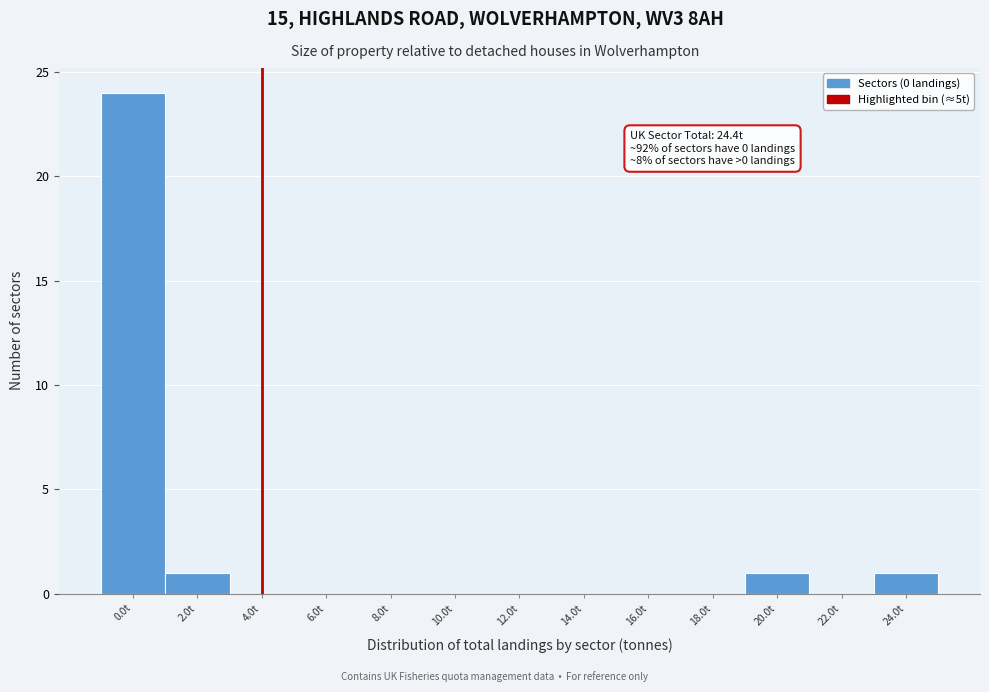

Reading left to right, what are all the values shown in this chart?

0.0t=24	2.0t=1	4.0t=0	6.0t=0	8.0t=0	10.0t=0	12.0t=0	14.0t=0	16.0t=0	18.0t=0	20.0t=1	22.0t=0	24.0t=1